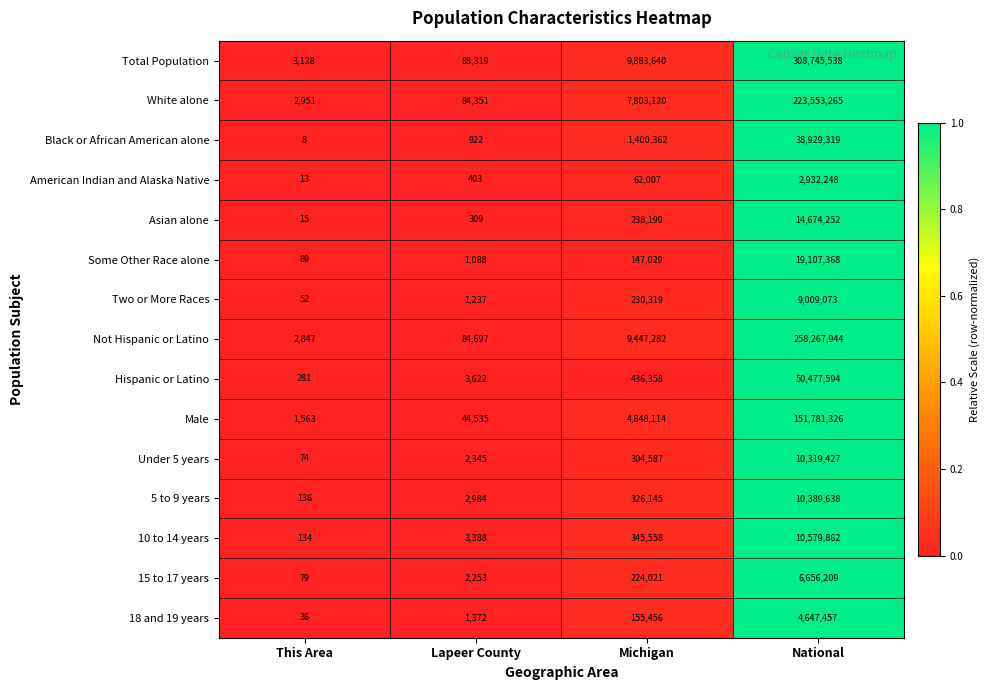

What is the sum of the White alone values at National and Michigan?

231356385